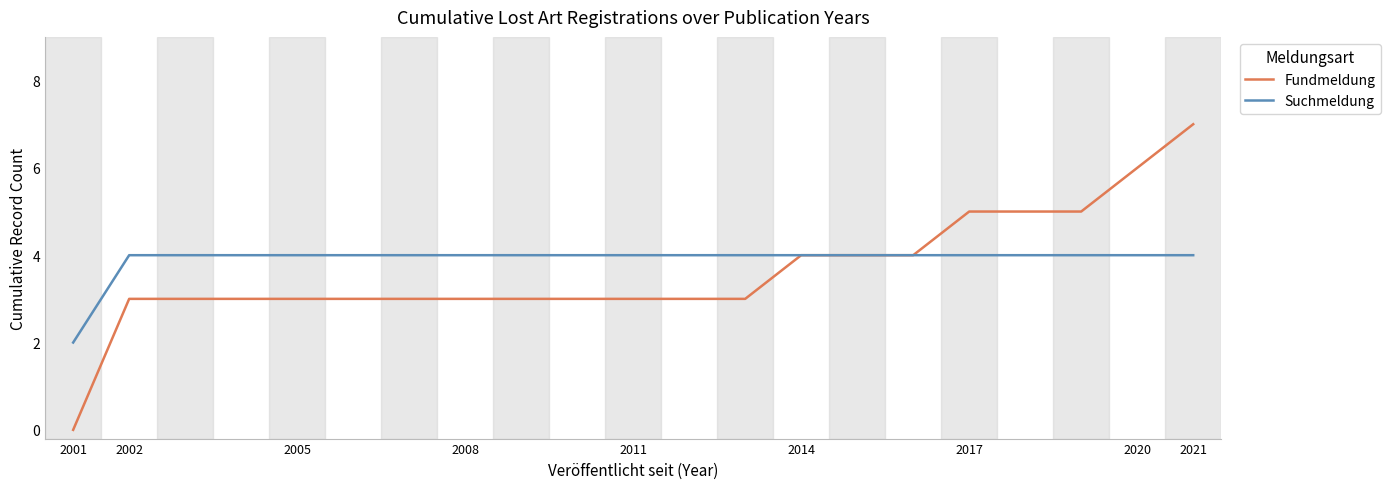

Which series has the widest spread of values?

Fundmeldung